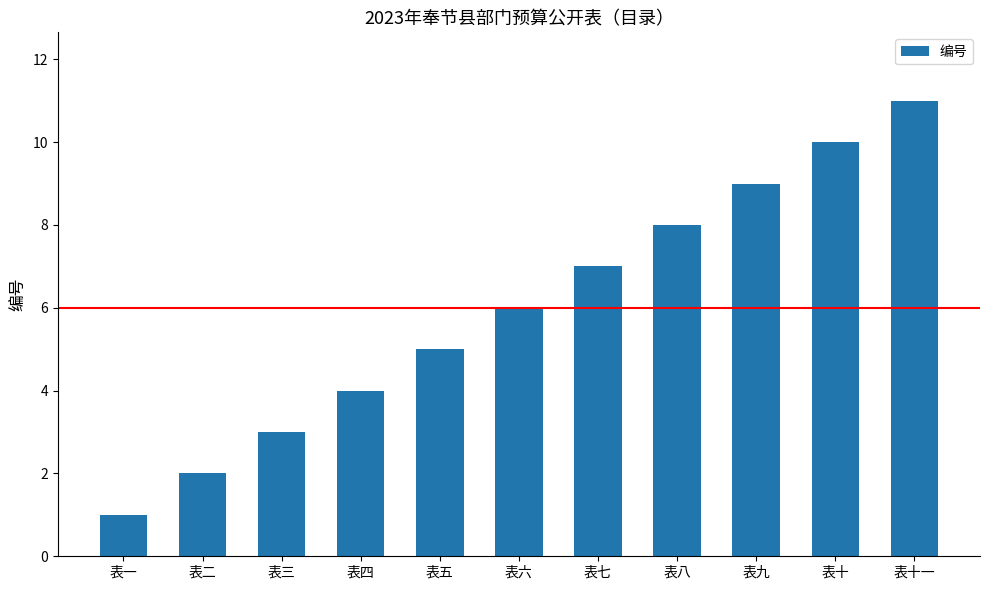

What position from the right is 表七?

5